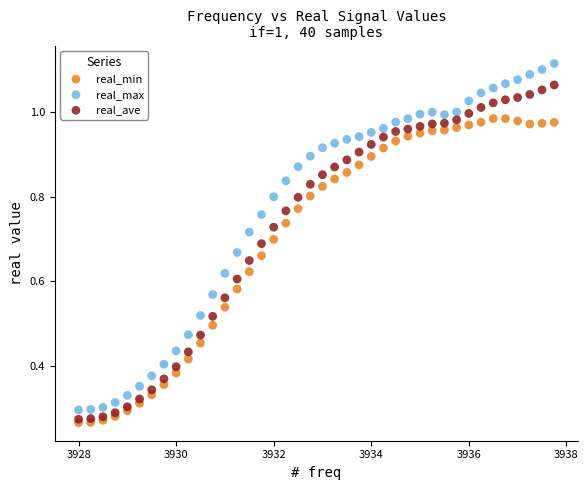

Which series has the largest Y range (max minus min)?

real_max